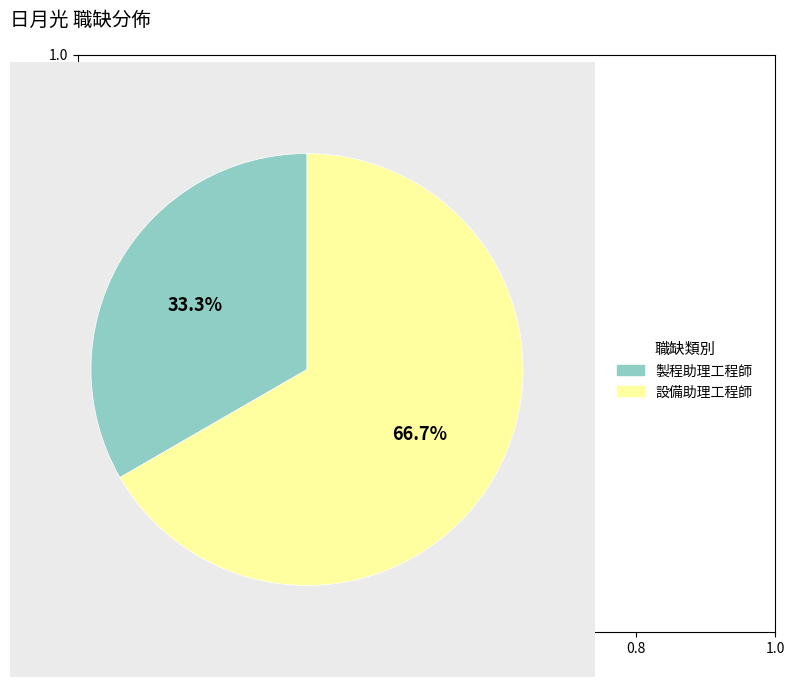

Is there any slice that represents more than half of the pie?

Yes